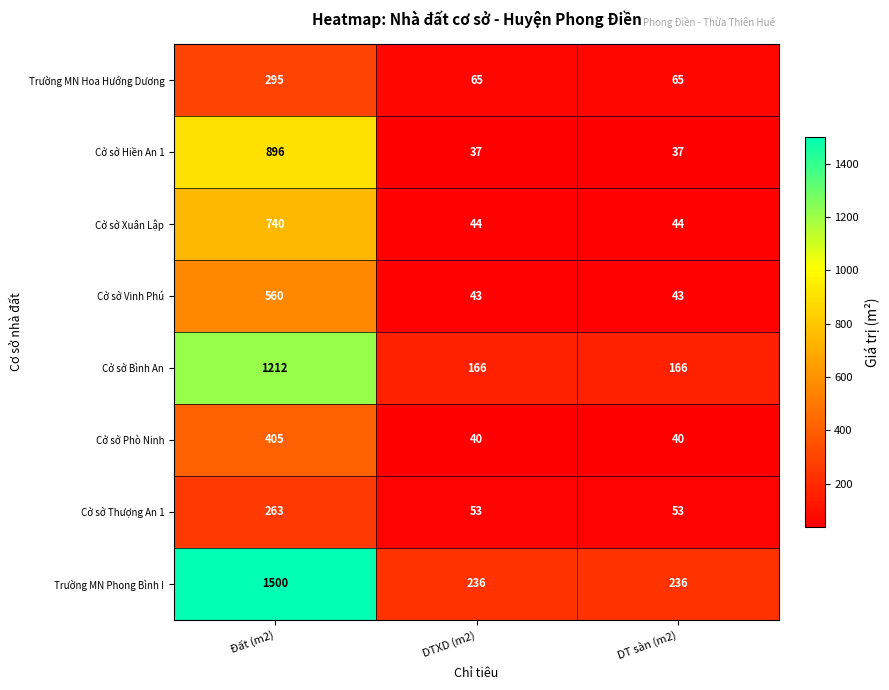

The value of Cở sở Xuân Lập at Đất (m2) is 740. True or false?

True